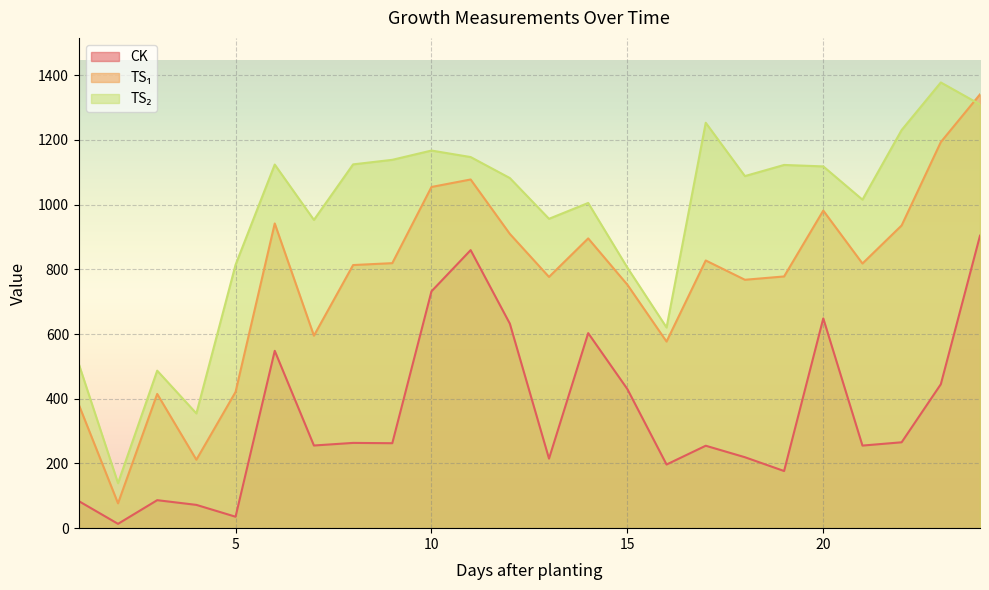

Which series has the largest range (max minus min)?

TS₁